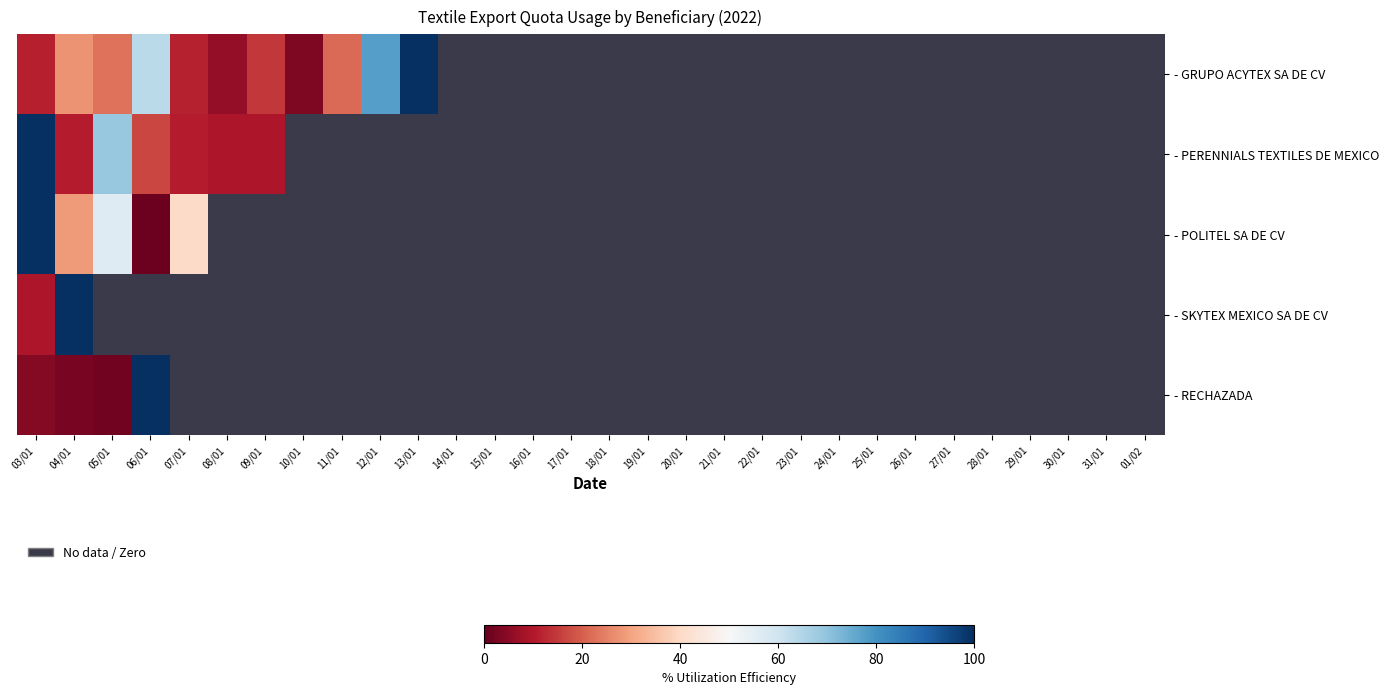

True or false: - SKYTEX MEXICO SA DE CV has a value of 0.3 at 16/01.

False